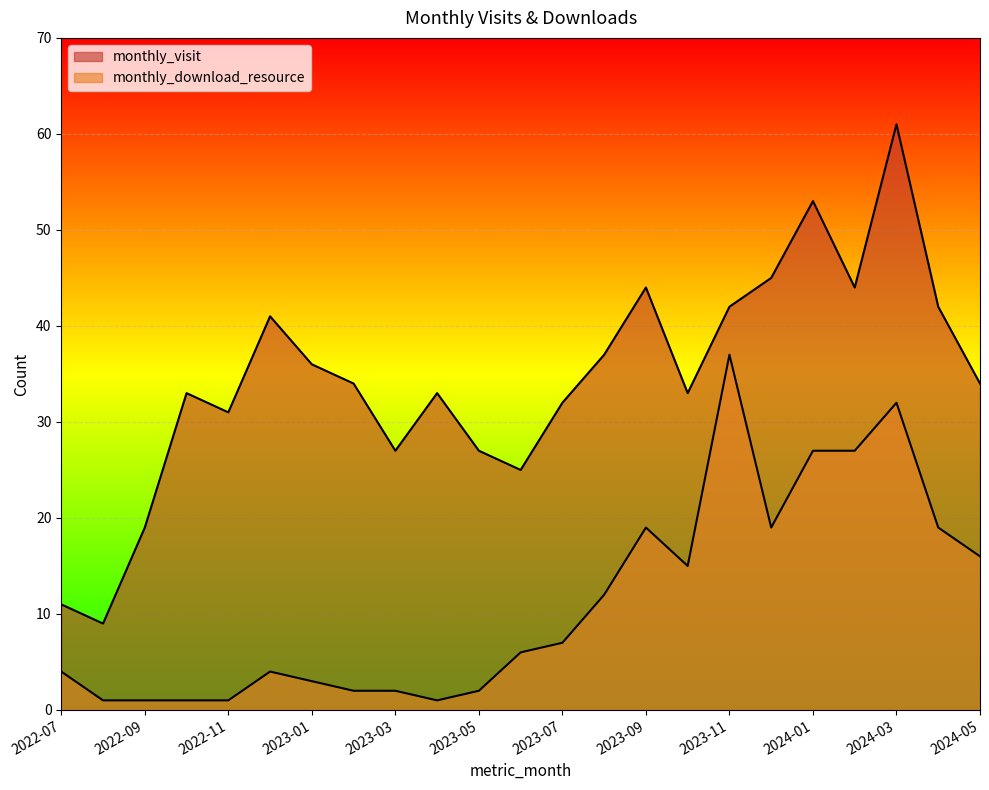

Rank the series by their maximum value, from highest to lowest.

monthly_visit, monthly_download_resource